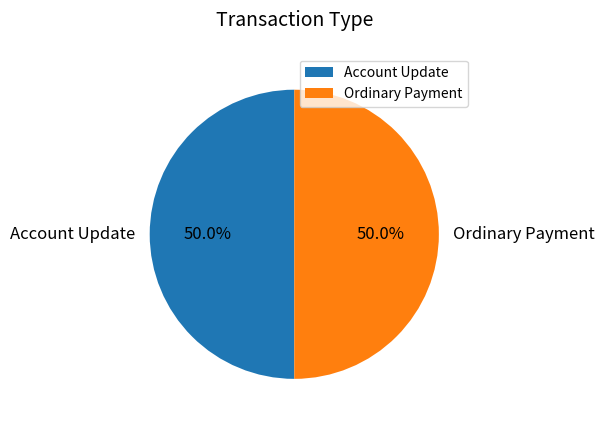

Approximately how many times larger is the value at Account Update compared to Ordinary Payment?

1.0